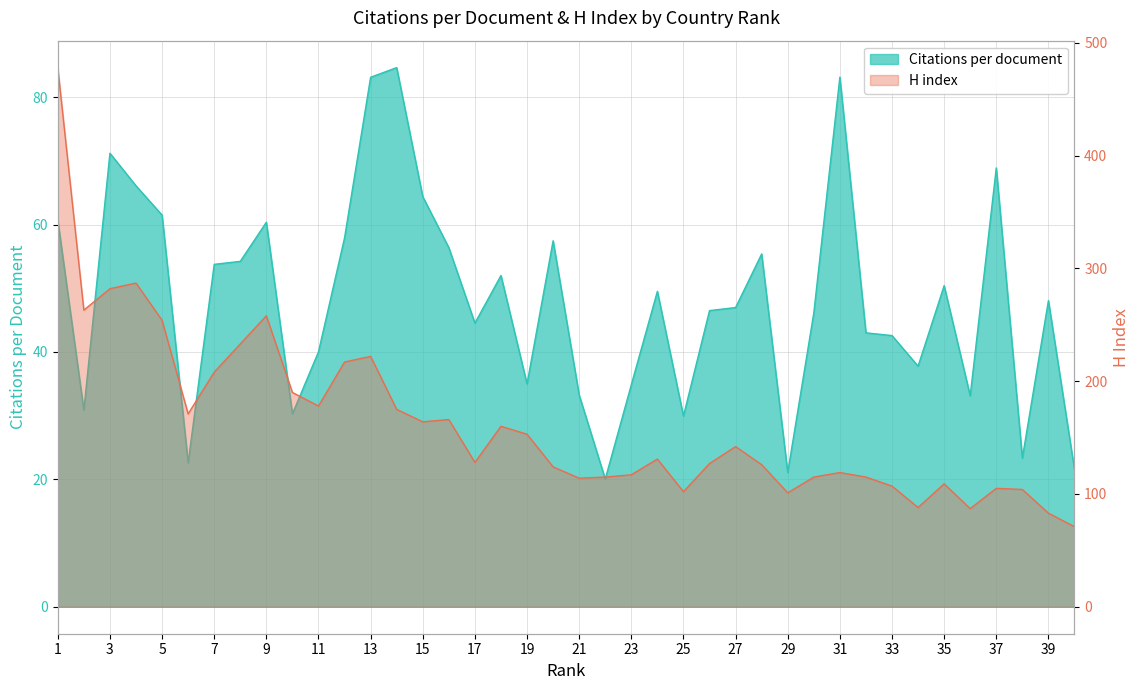

True or false: H index and Citations per document cross at least once.

False